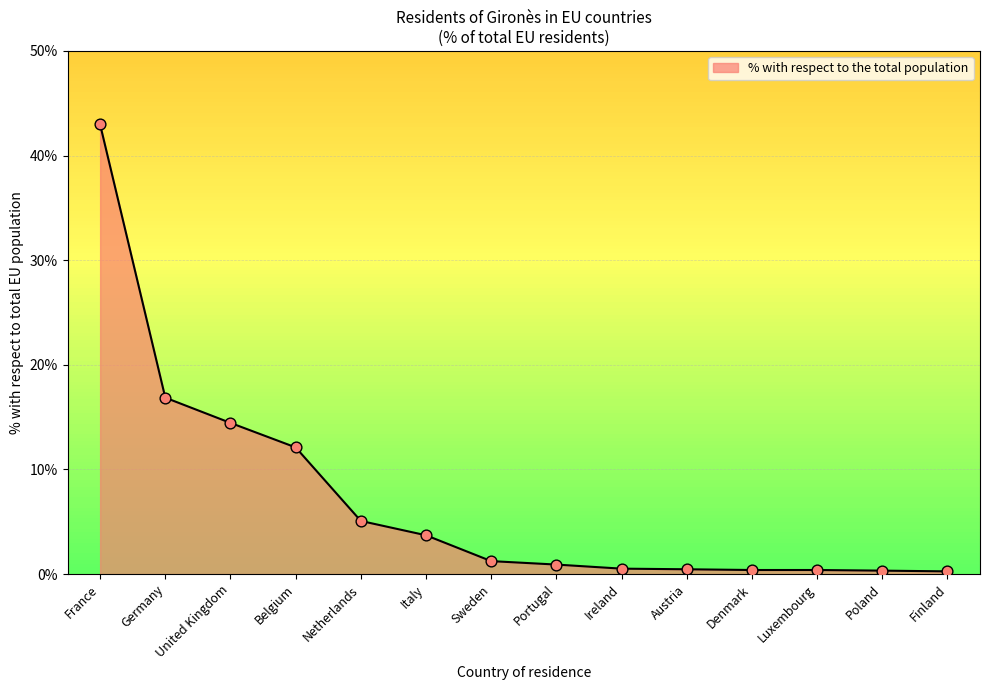

What is the change in value from Sweden to Ireland?

-0.7